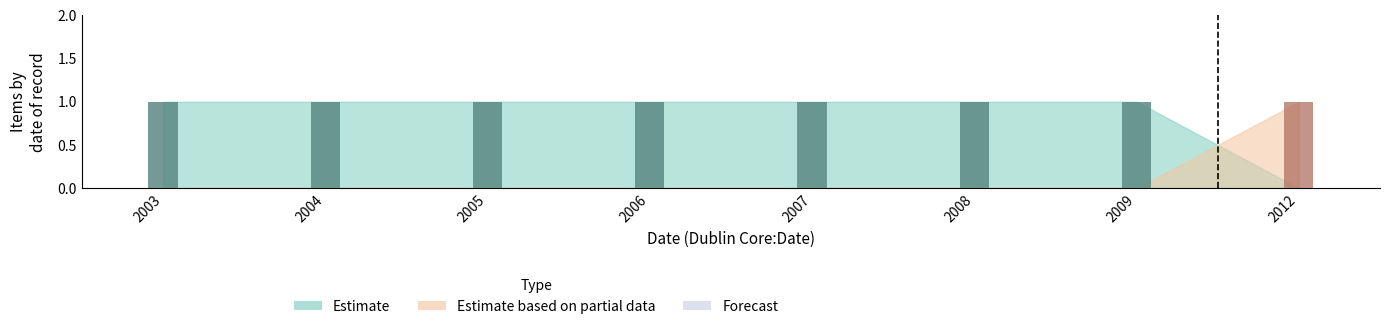

Which has a higher value, 2009 or 2008?

2009